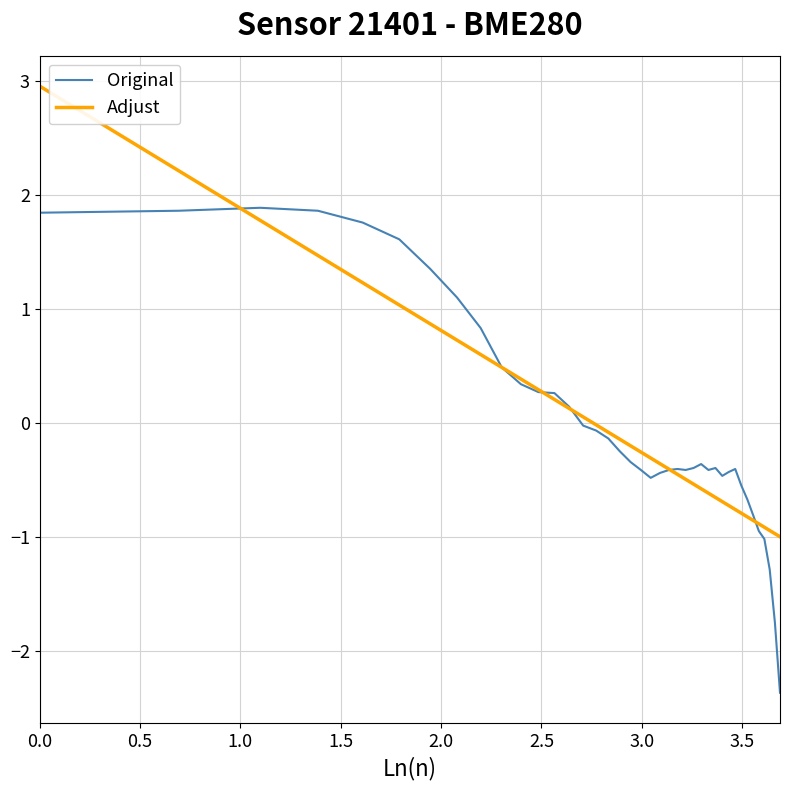

Does the chart have visible grid lines?

Yes